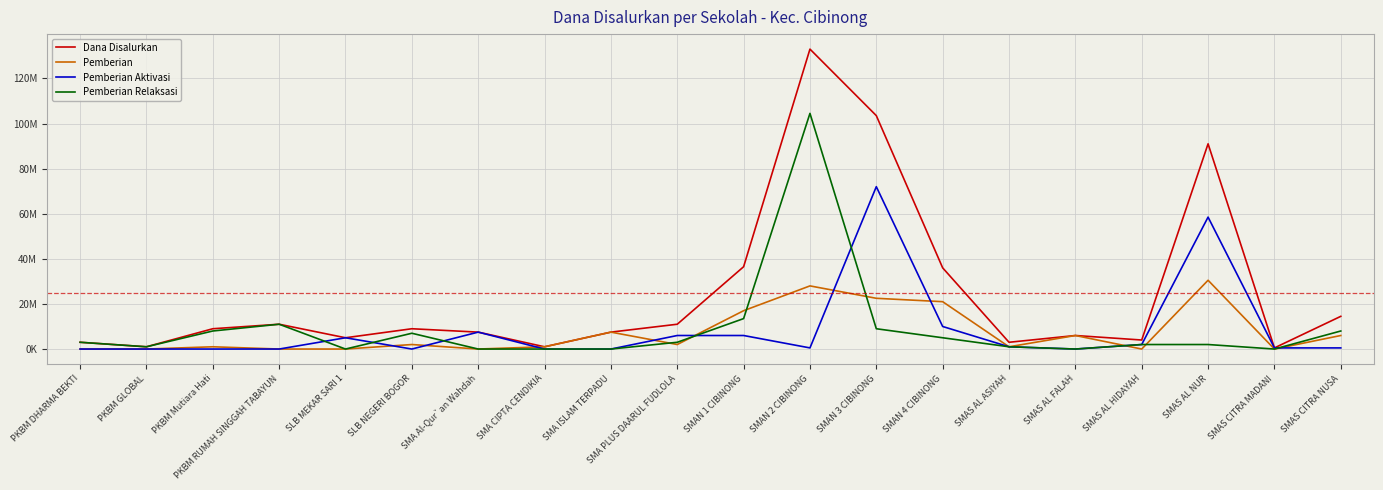

Is this an area chart (filled region under the line)?

No